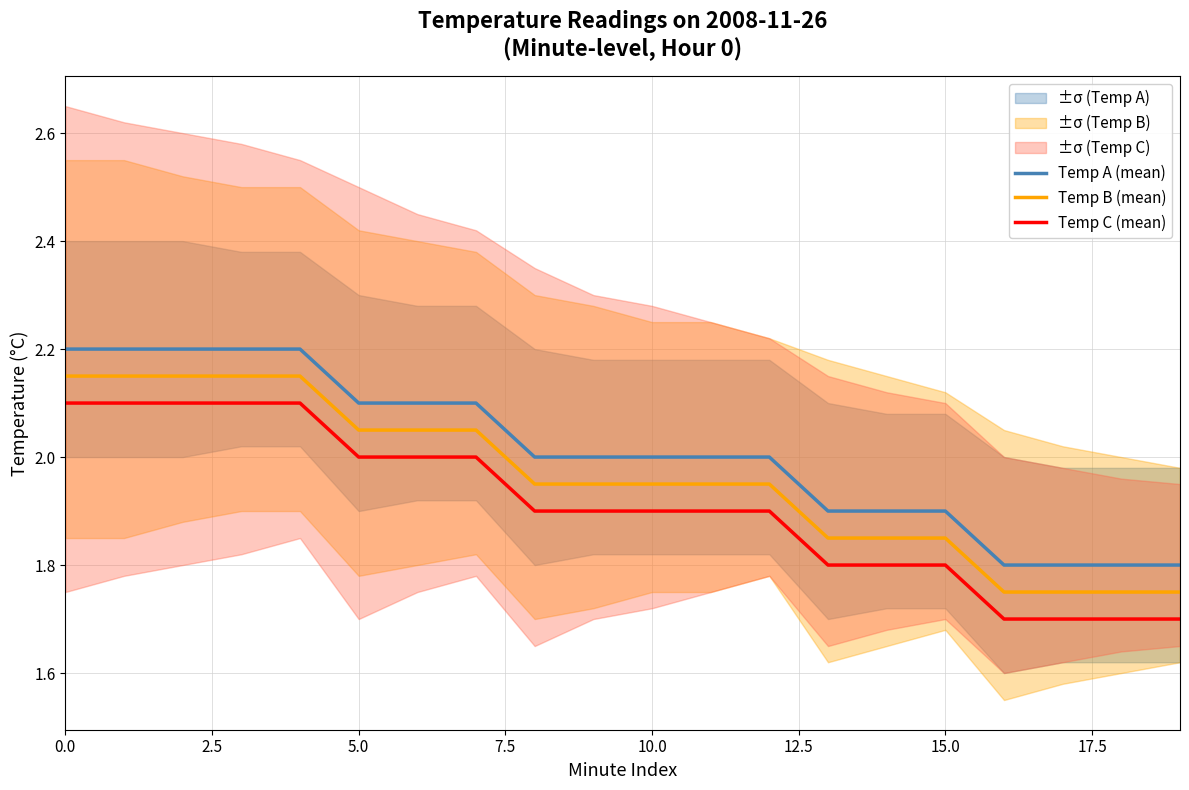

Which series has the largest range (max minus min)?

Temp B (mean)